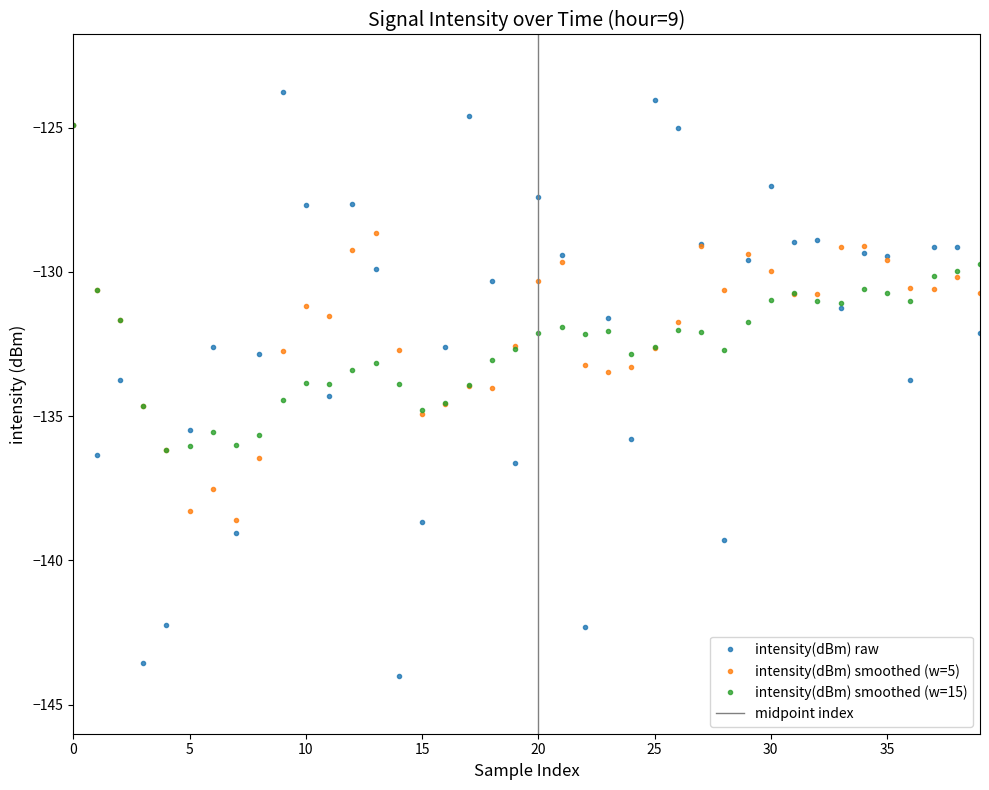

True or false: intensity(dBm) raw has more than 0 points higher than both neighbors.

True